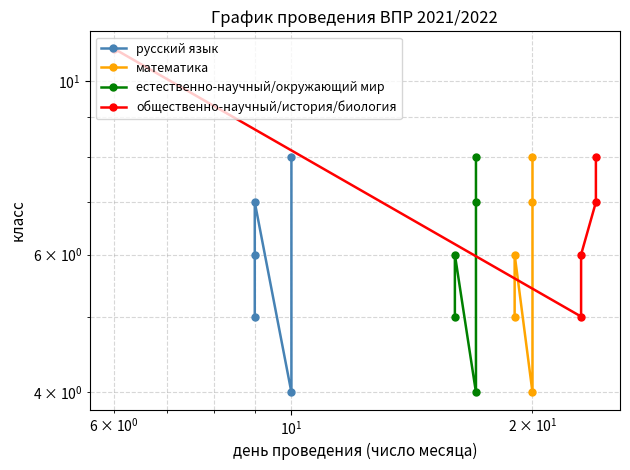

The value of общественно-научный/история/биология at $\mathdefault{10^{3}}$ is 11. True or false?

False